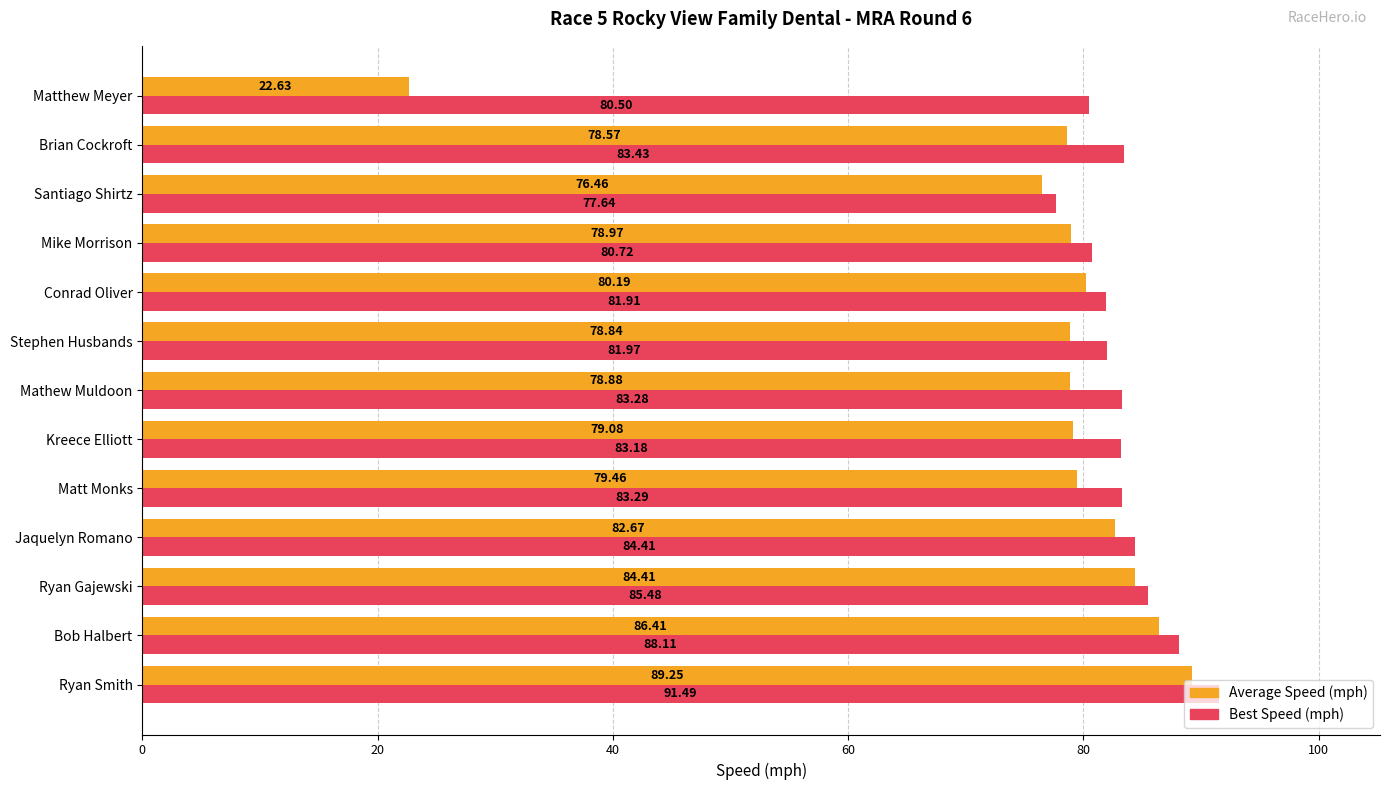

Which series has the largest range (max minus min)?

Average Speed (mph)